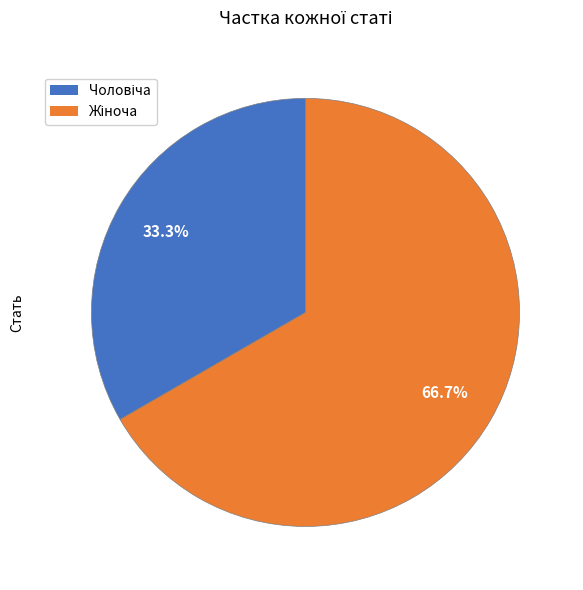

Does any single category account for the majority?

Yes